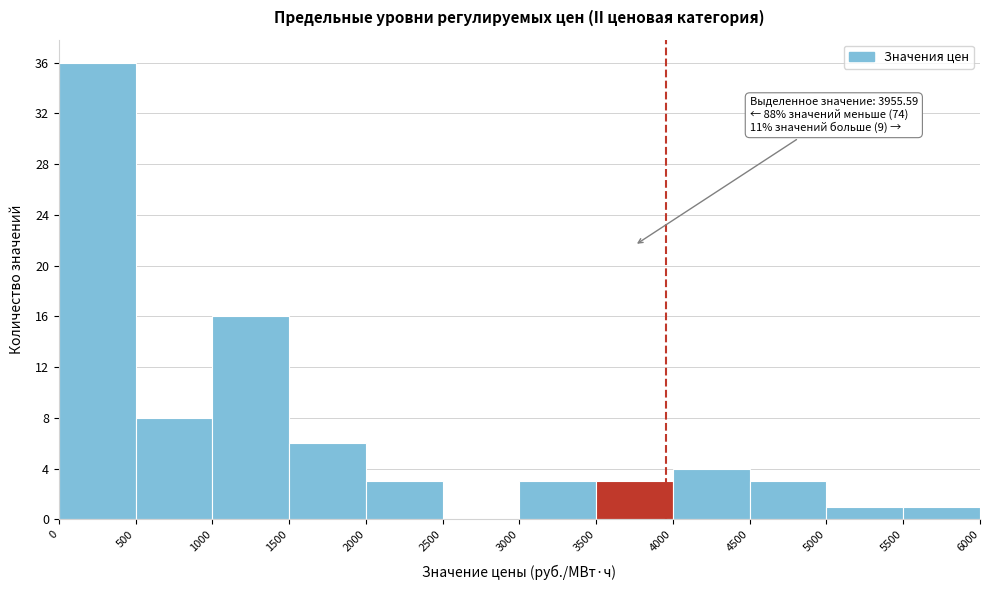

Over which range of the x-axis is the bar tallest?

0 to 500